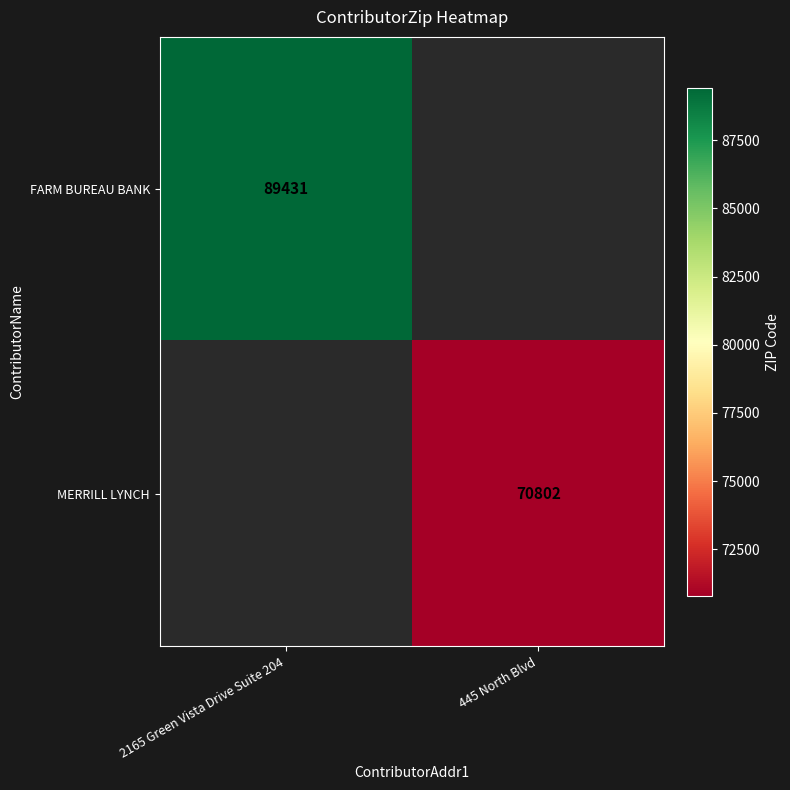

Is the value of FARM BUREAU BANK at 2165 Green Vista Drive Suite 204 greater than the value of MERRILL LYNCH at 445 North Blvd?

Yes